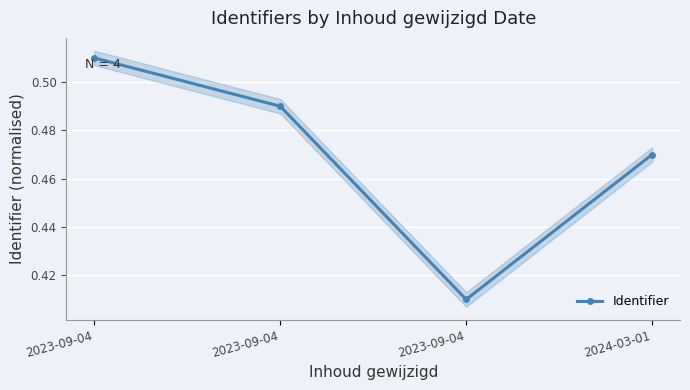

What is the difference between the maximum and minimum values?

0.1